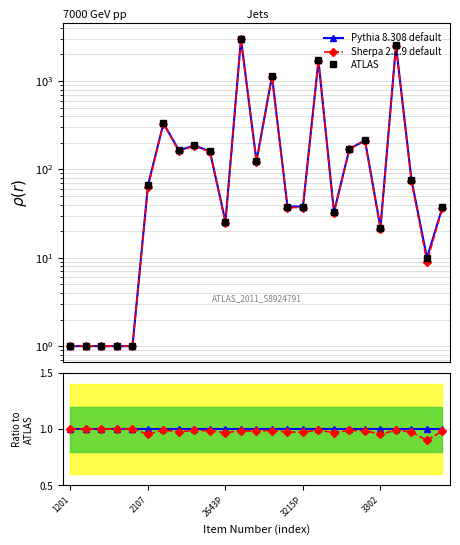

What are all the series names shown in the legend?

Pythia 8.308 default, Sherpa 2.2.9 default, ATLAS